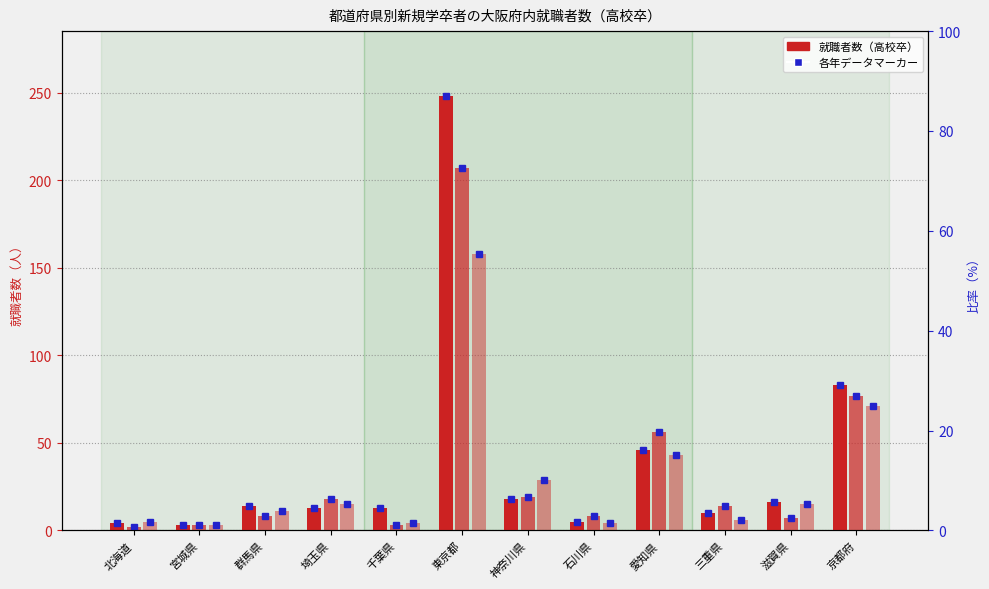

Reading right to left, transcribe all the data shown in this chart.

令和２年高校: 83	16	10	46	5	18	248	13	13	14	3	4
令和３年高校: 77	7	14	56	8	19	207	3	18	8	3	2
令和４年高校: 71	15	6	43	4	29	158	4	15	11	3	5